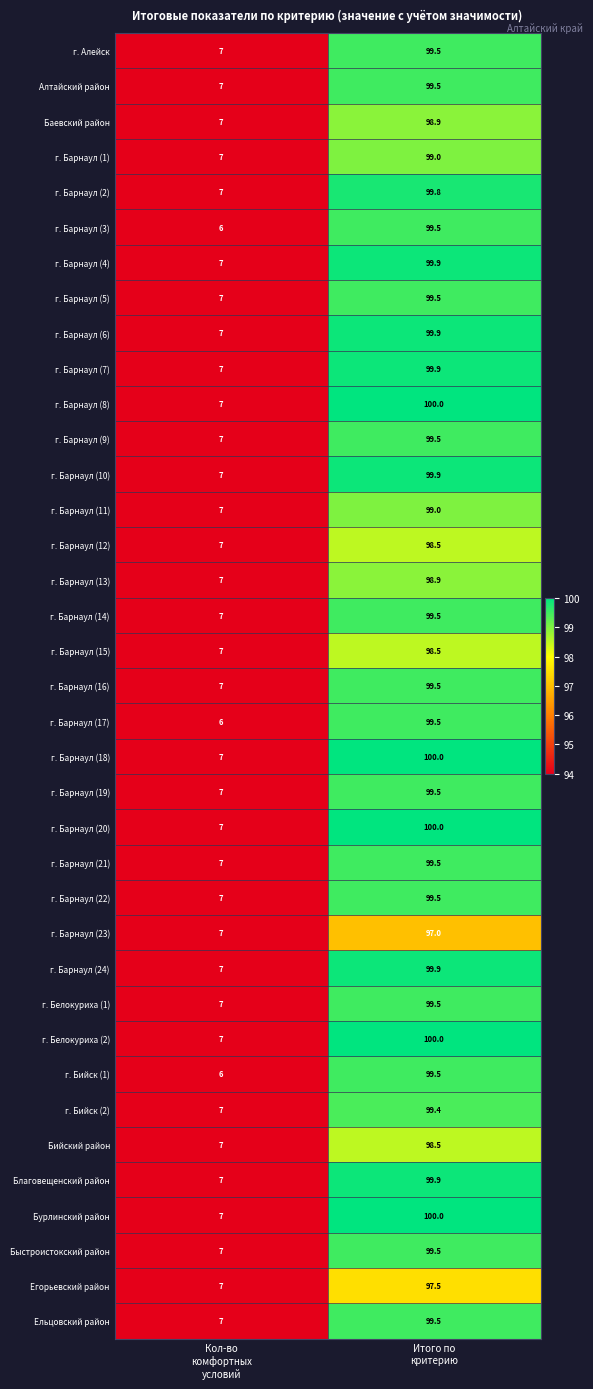

At how many categories does at least one series exceed 42?

1